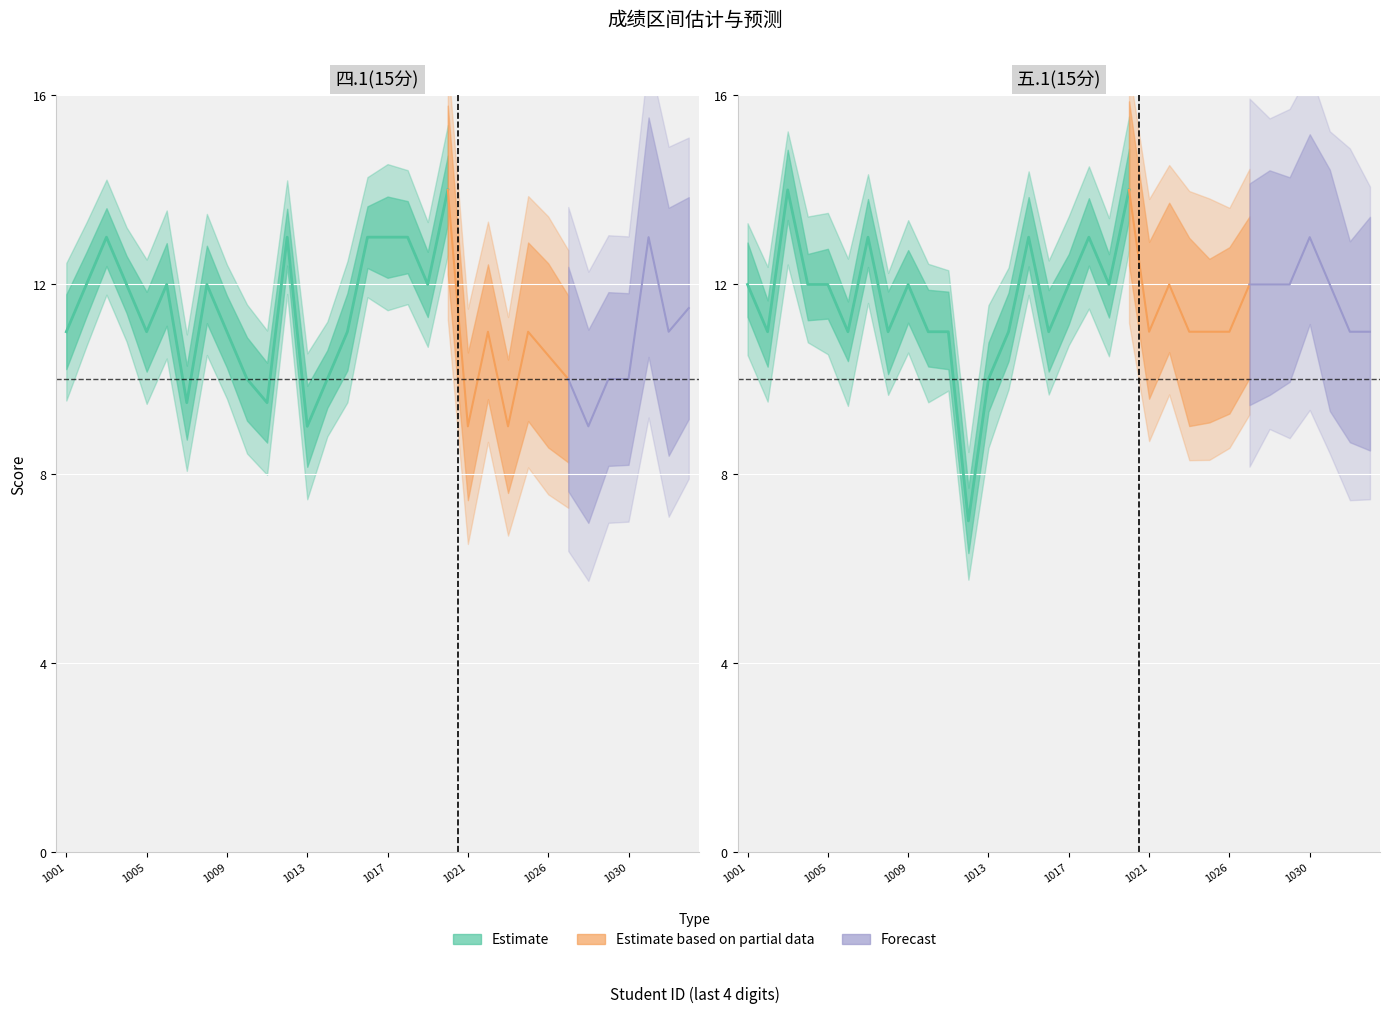

The value of 四.1(15分) at 2022161005 is 11.0. True or false?

True